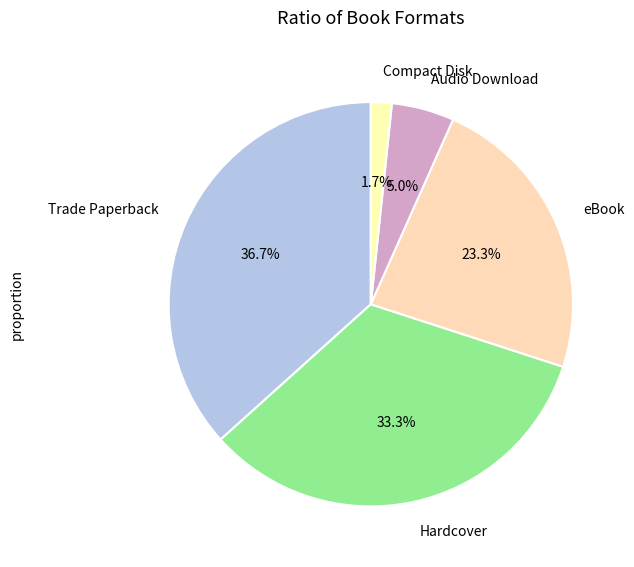

Combined, what portion of the pie is Compact Disk and Hardcover?

35.0%